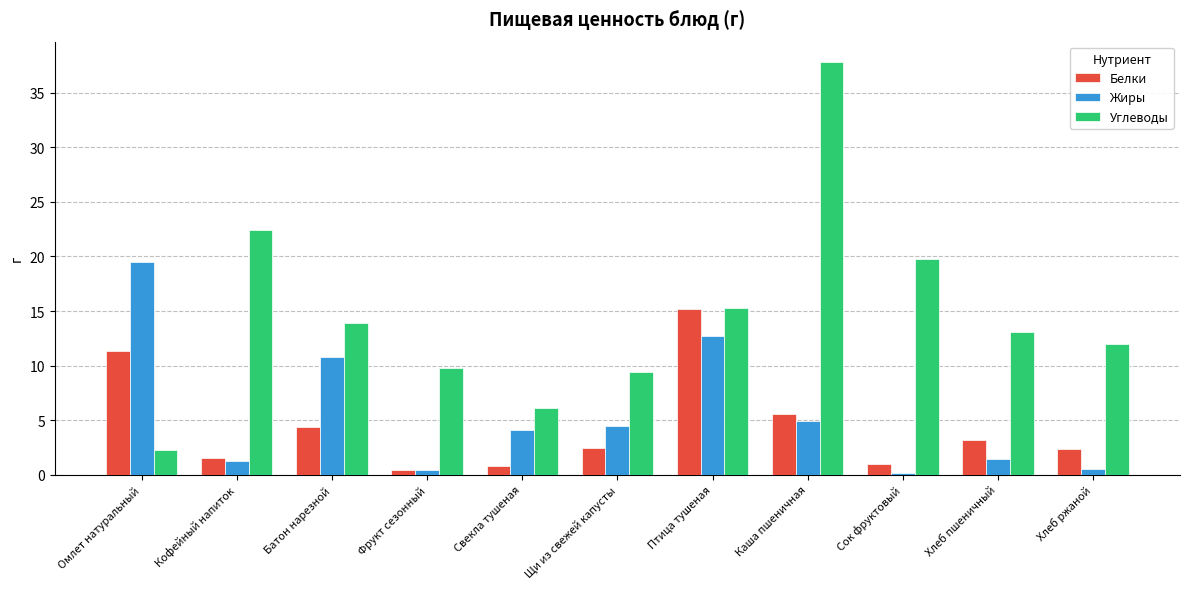

At which category is the sum across all series the highest?

Каша пшеничная